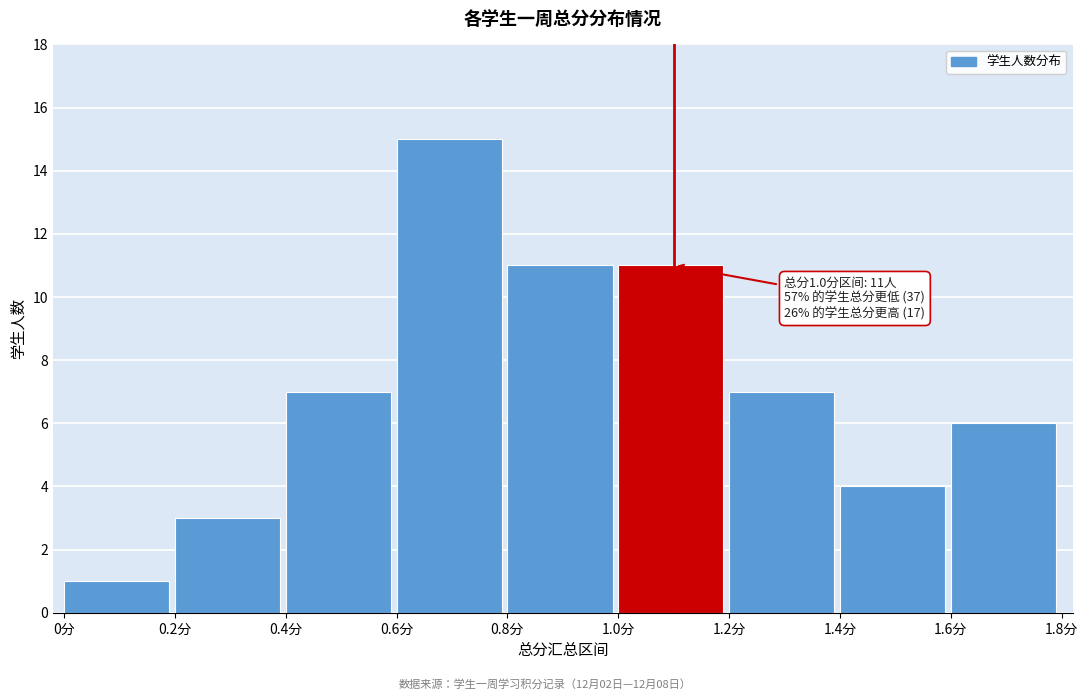

Over which range of the x-axis is the bar tallest?

0.6 to 0.8